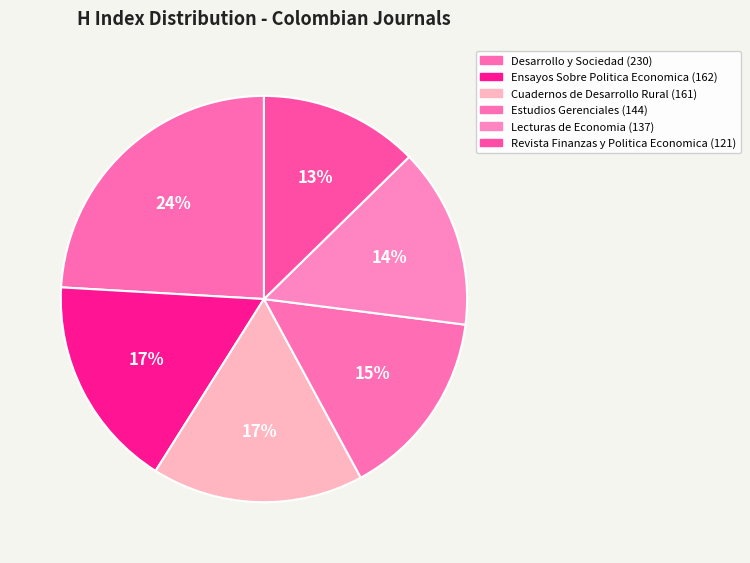

To the nearest percent, what percentage of the pie is Cuadernos de Desarrollo Rural?

17%